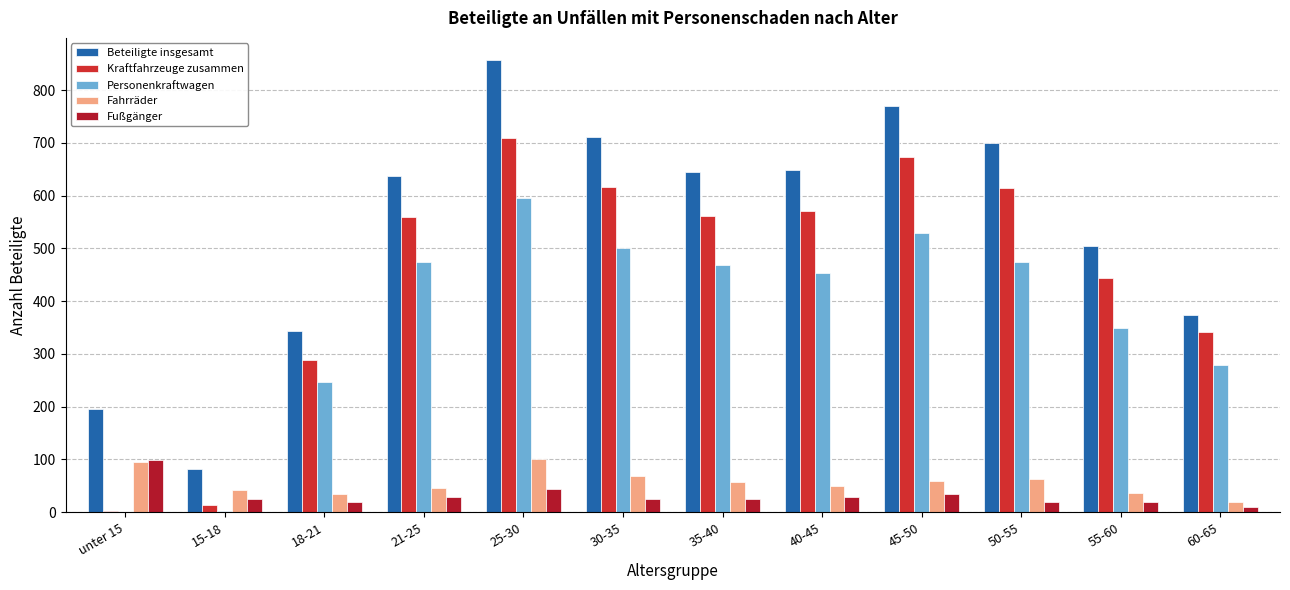

Which series has the largest total across all categories?

Beteiligte insgesamt